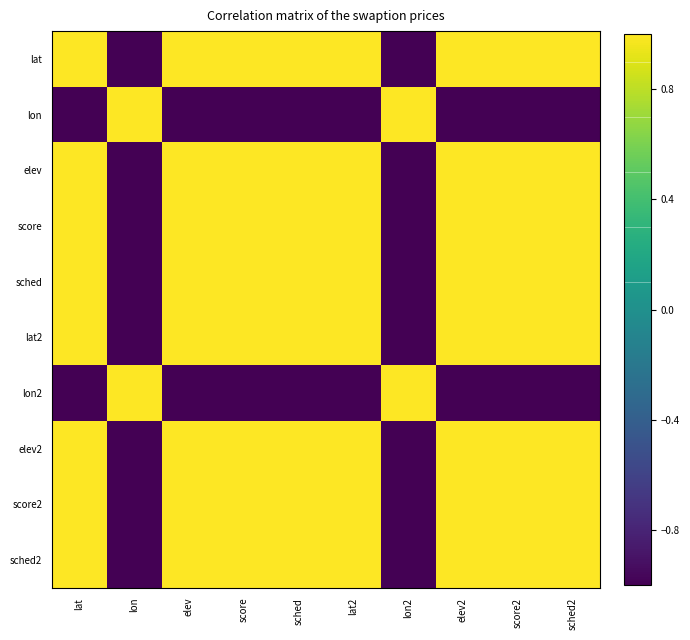

What is the minimum value shown in the chart?

-1.0